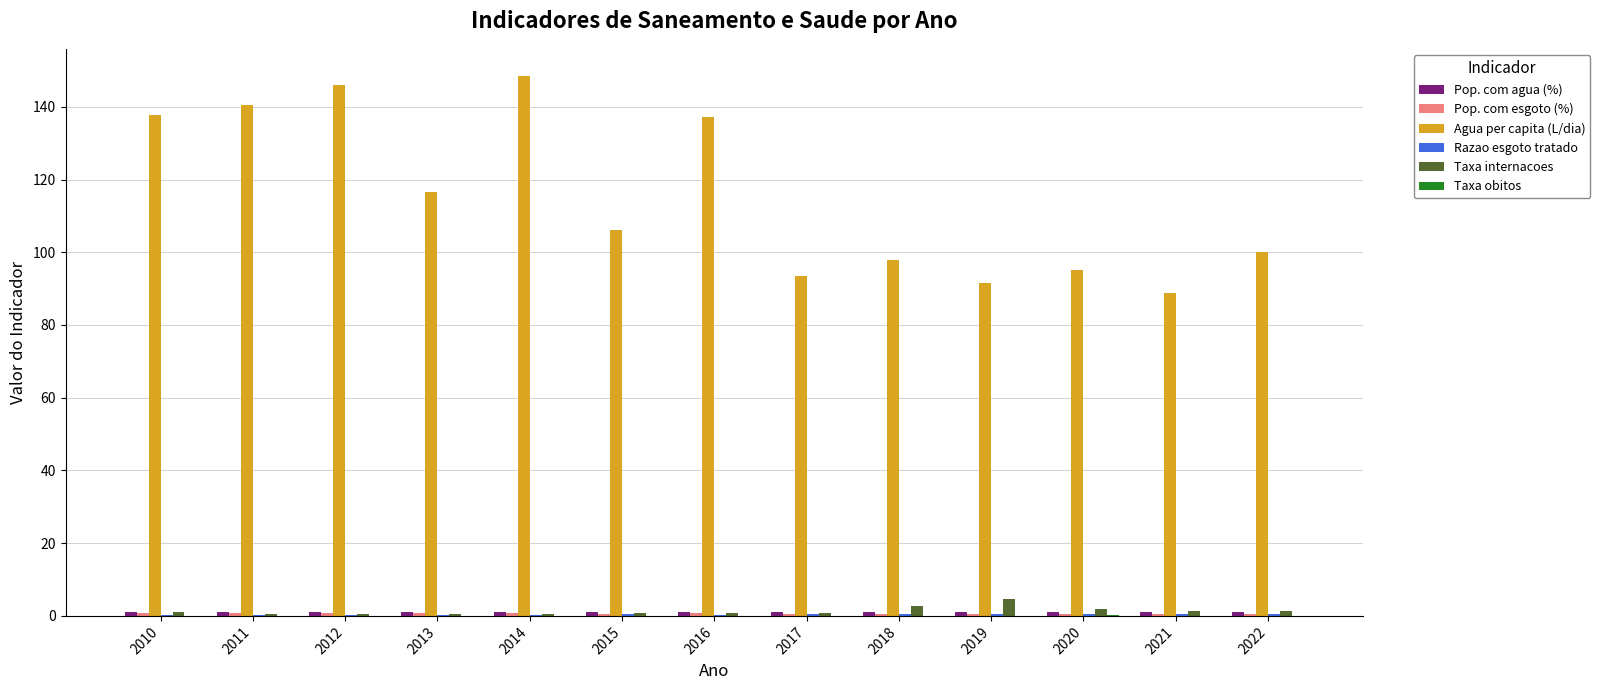

Is it true that Agua per capita (L/dia) equals 35.1 at 2021?

False